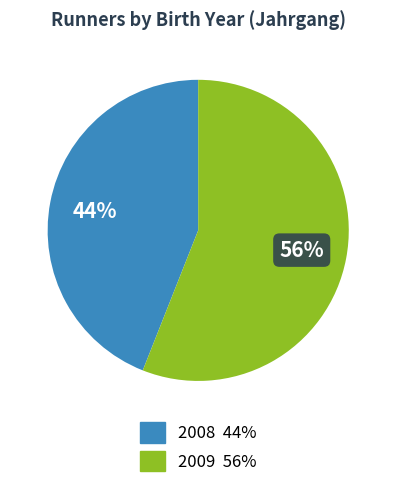

Combined, do 2009 and 2008 account for over 50%?

Yes